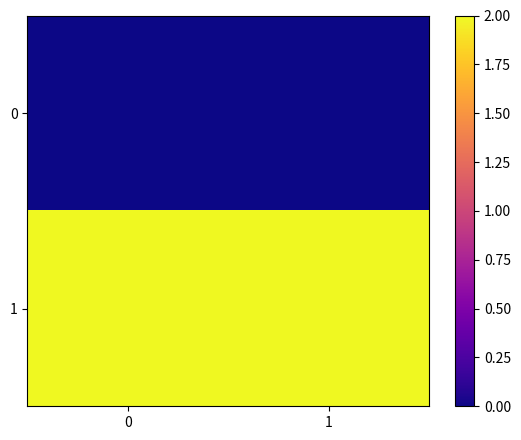

Rank the series by their average value, from lowest to highest.

0, 1